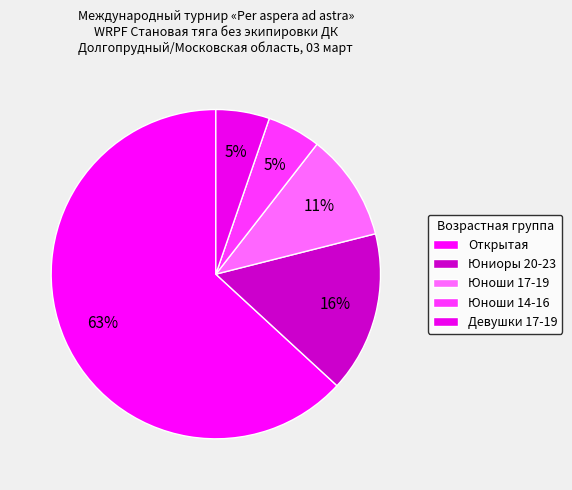

To the nearest percent, what portion does Девушки 17-19 represent?

5%